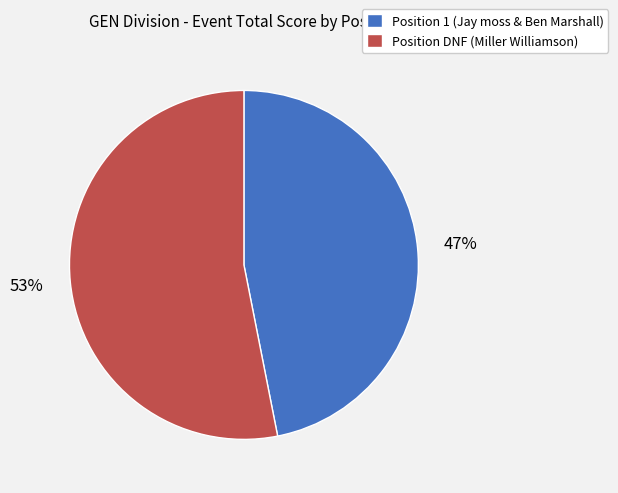

Is there a majority slice in this chart?

Yes